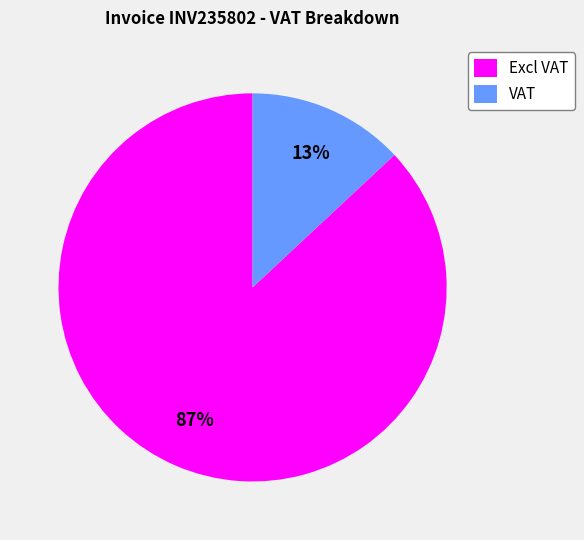

What is the change in value from Excl VAT to VAT?

-337.0